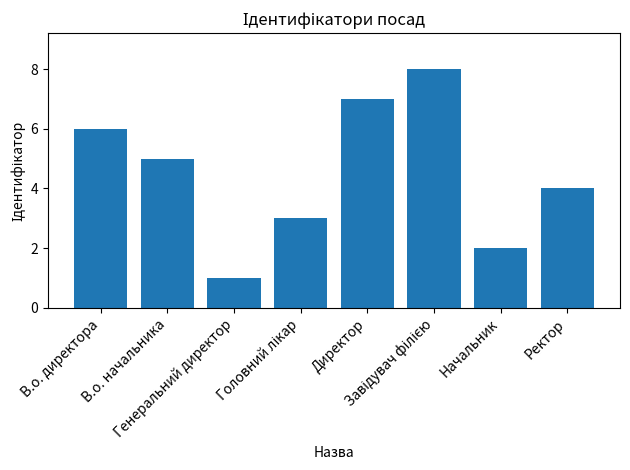

What is the sum of all values?

36